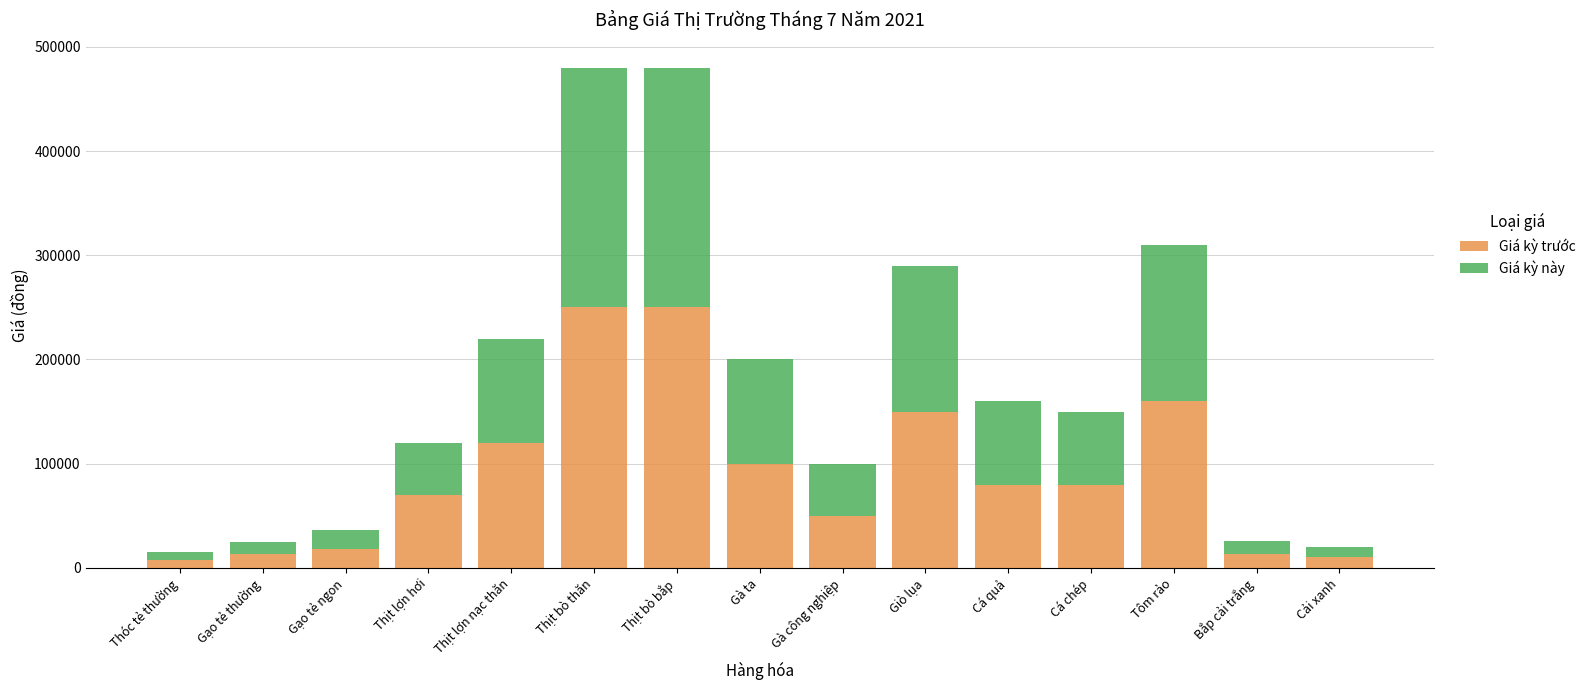

What is the difference between the maximum and minimum values in the Giá kỳ trước series?

242200